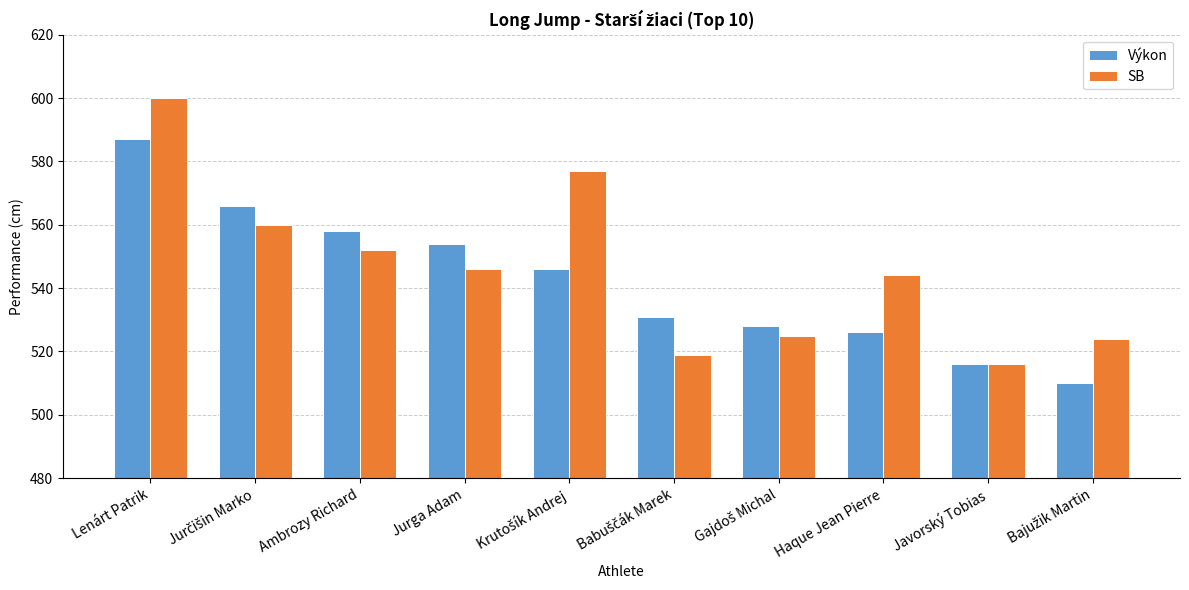

Rank the series at Jurga Adam from lowest to highest value.

SB, Výkon